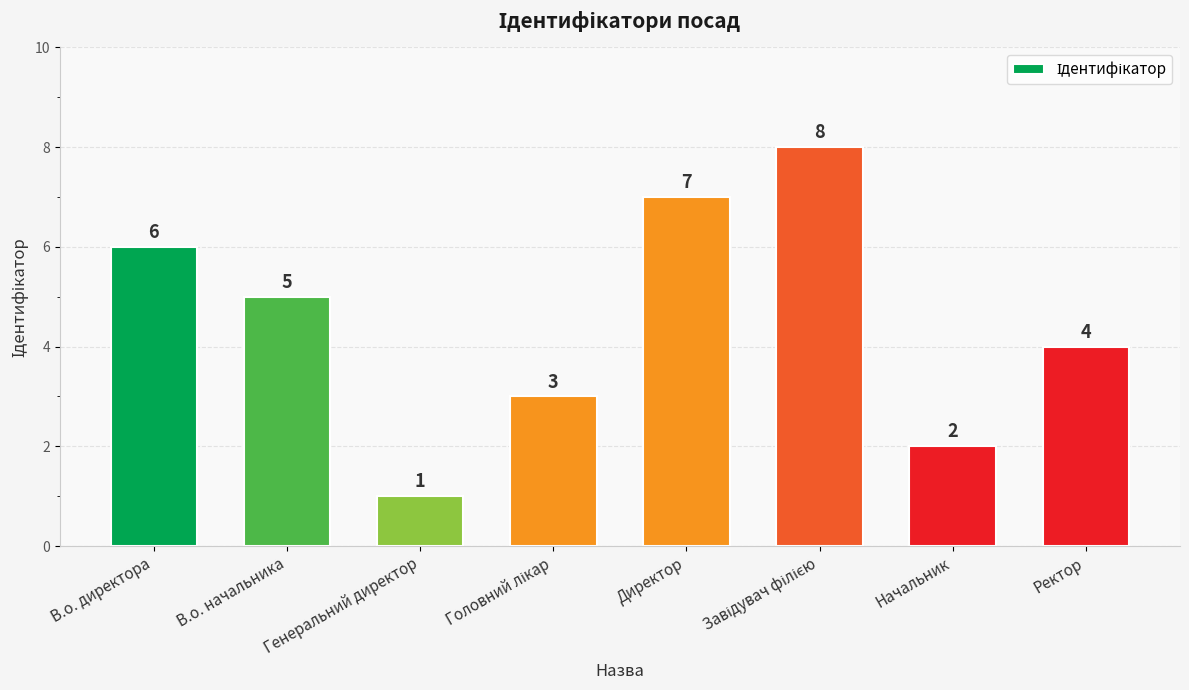

What is the label of the 5th bar from the left?

Директор